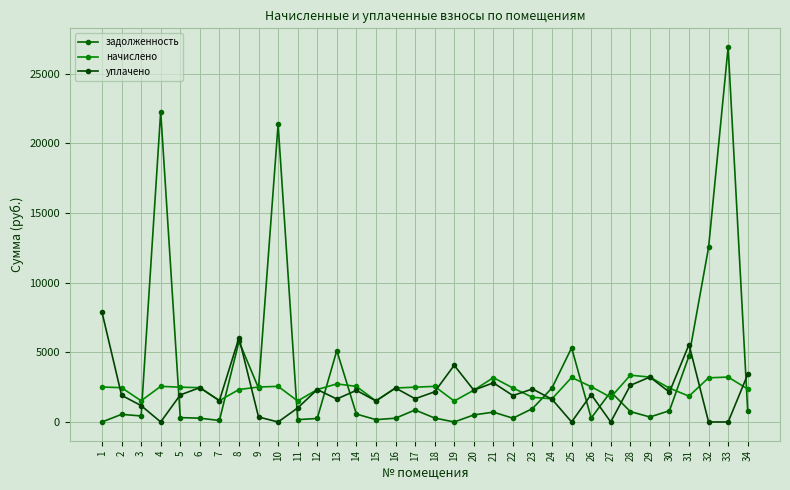

Is this an area chart (filled region under the line)?

No